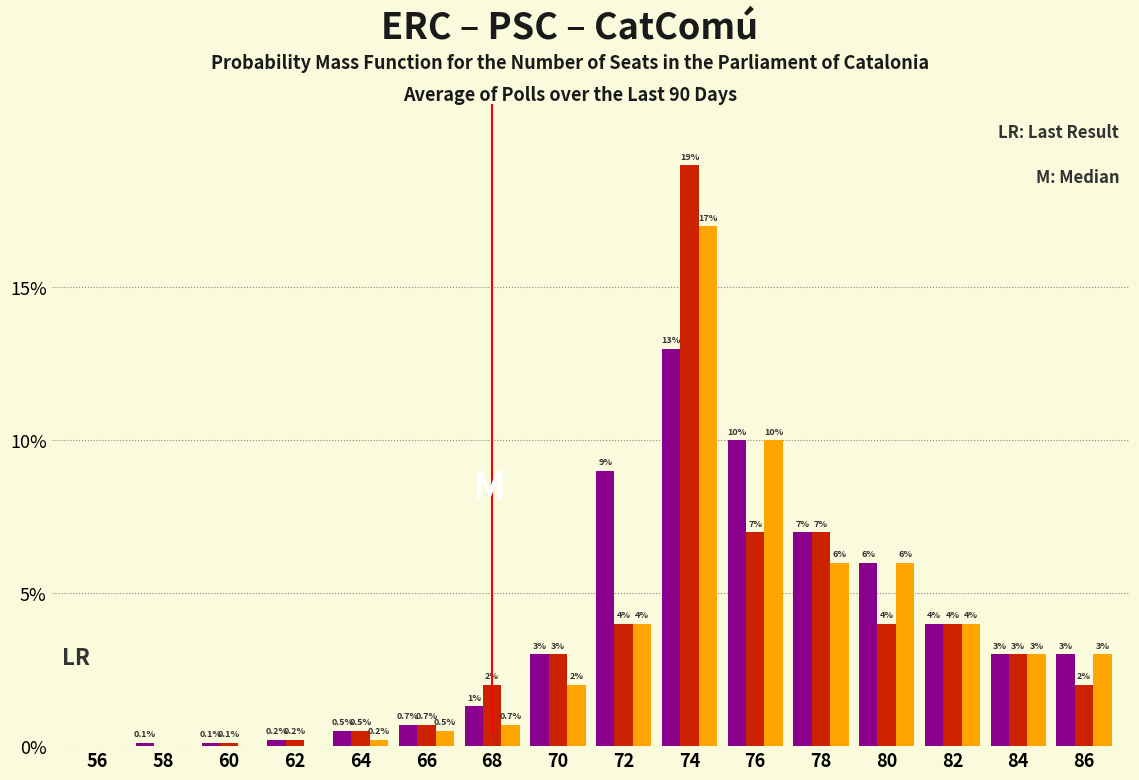

Reading left to right, extract all data points from this chart.

ERC: 56=0.0	58=0.1	60=0.1	62=0.2	64=0.5	66=0.7	68=1.3	70=3.0	72=9.0	74=13.0	76=10.0	78=7.0	80=6.0	82=4.0	84=3.0	86=3.0
PSC: 56=0.0	58=0.0	60=0.1	62=0.2	64=0.5	66=0.7	68=2.0	70=3.0	72=4.0	74=19.0	76=7.0	78=7.0	80=4.0	82=4.0	84=3.0	86=2.0
CatComú: 56=0.0	58=0.0	60=0.0	62=0.0	64=0.2	66=0.5	68=0.7	70=2.0	72=4.0	74=17.0	76=10.0	78=6.0	80=6.0	82=4.0	84=3.0	86=3.0